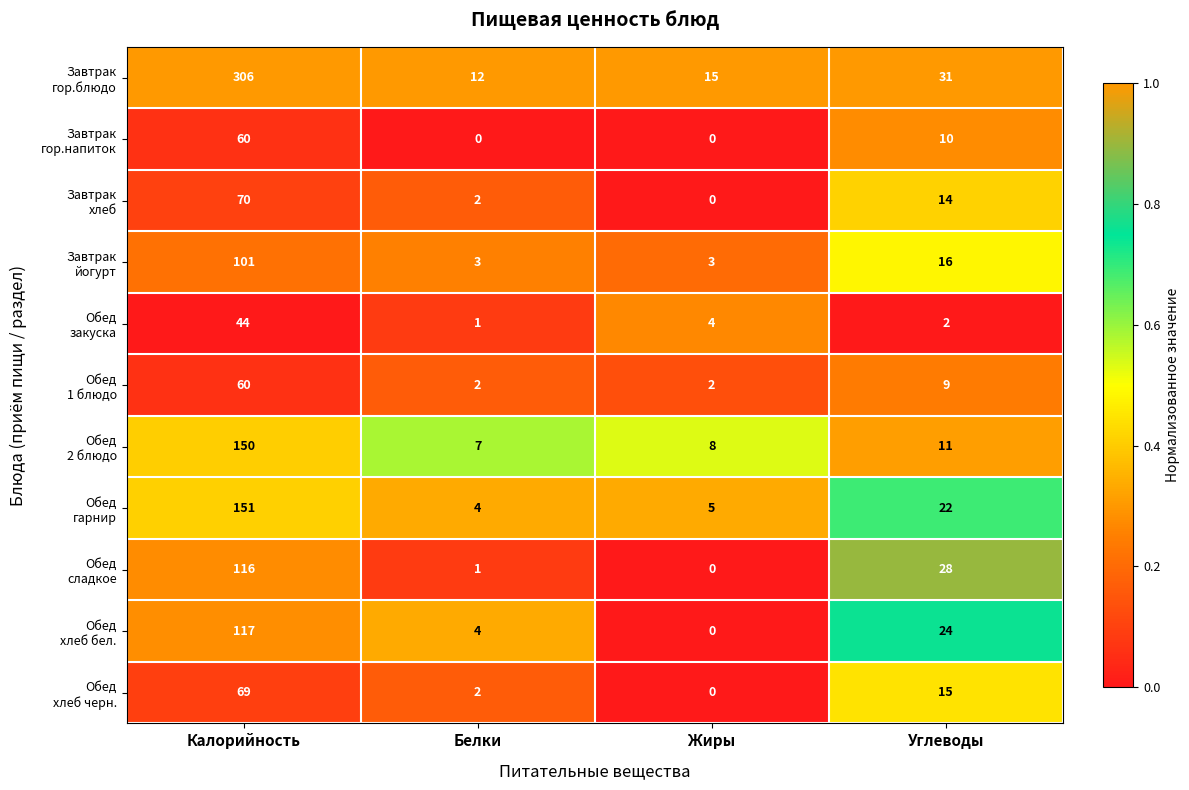

At which category is the sum across all series the highest?

Калорийность